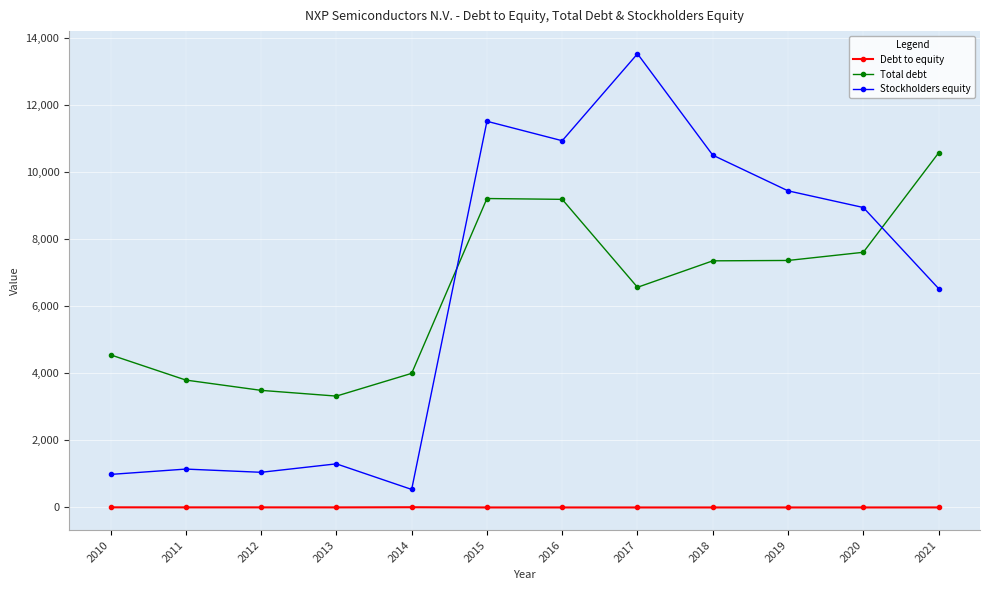

The Stockholders equity series shows 1813.0 at 2011. True or false?

False